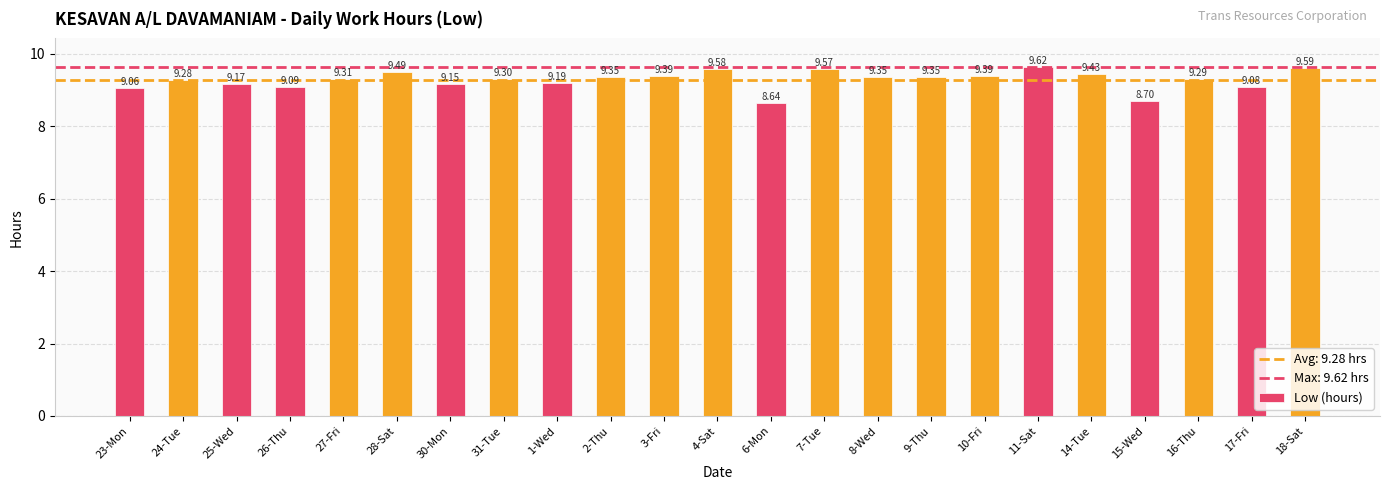

Are the bars grouped side by side (vs. stacked)?

No